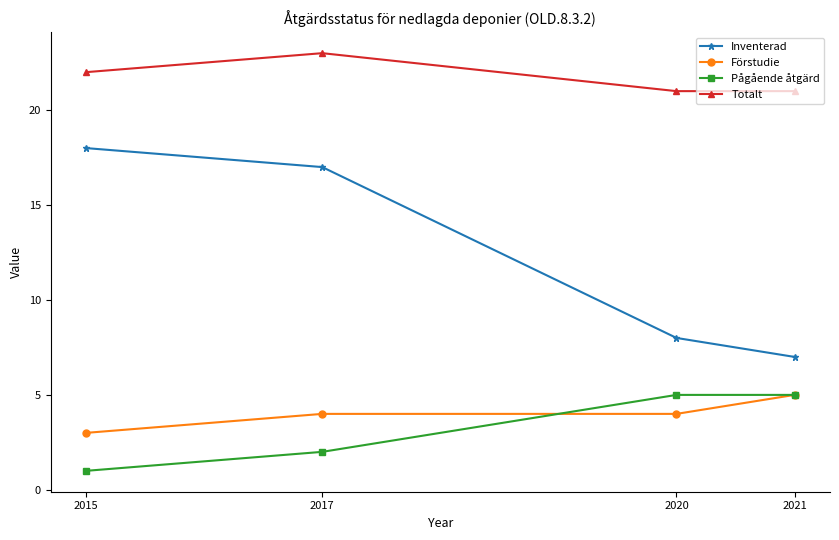

Which series has the largest total across all categories?

Totalt